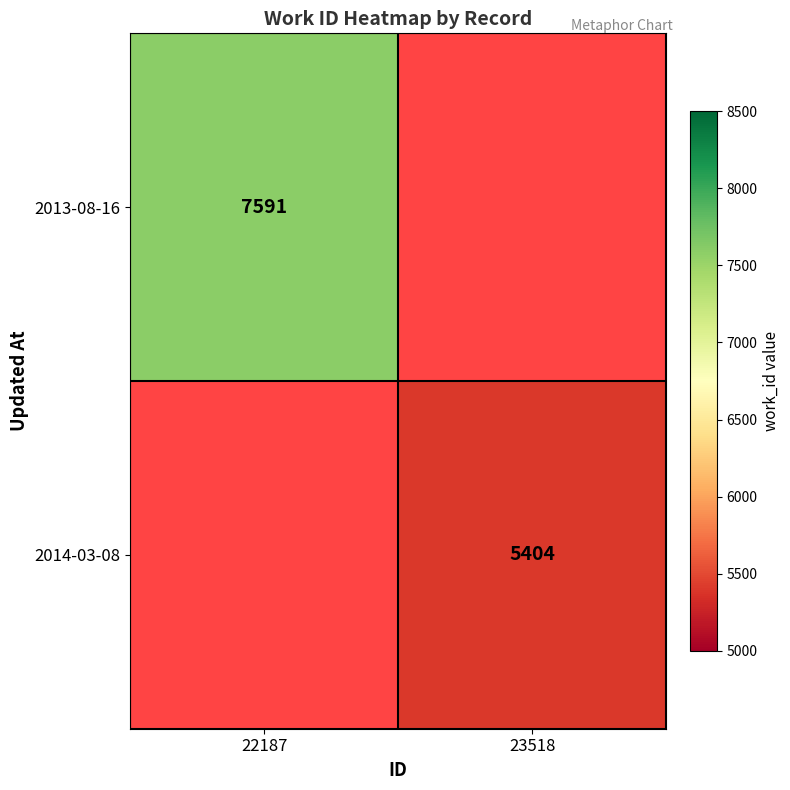

Is the value of 2013-08-16 at 22187 greater than the value of 2014-03-08 at 23518?

Yes